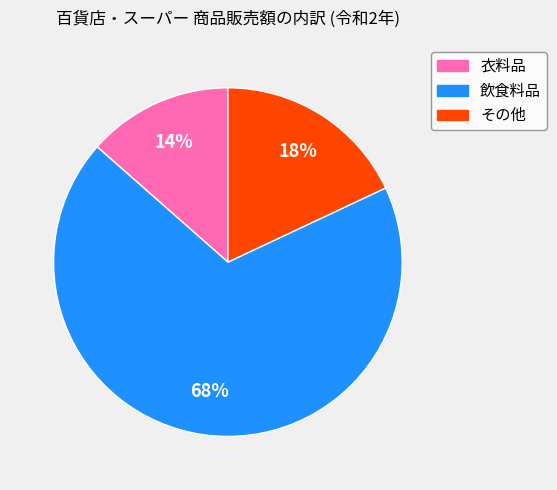

The その他 slice represents 28% of the pie. True or false?

False